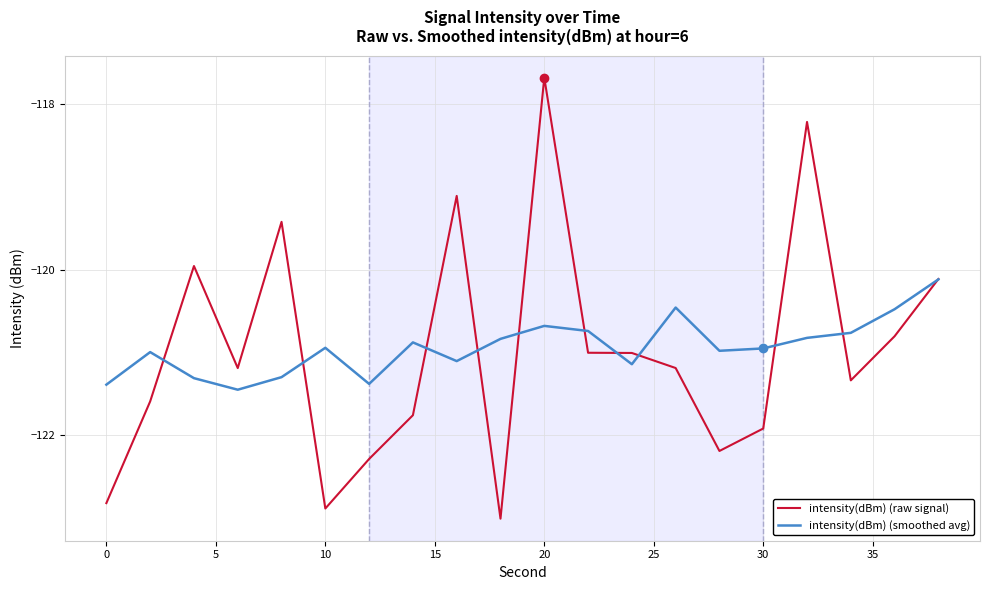

Rank the series by their maximum value, from lowest to highest.

intensity(dBm) (smoothed avg), intensity(dBm) (raw signal)